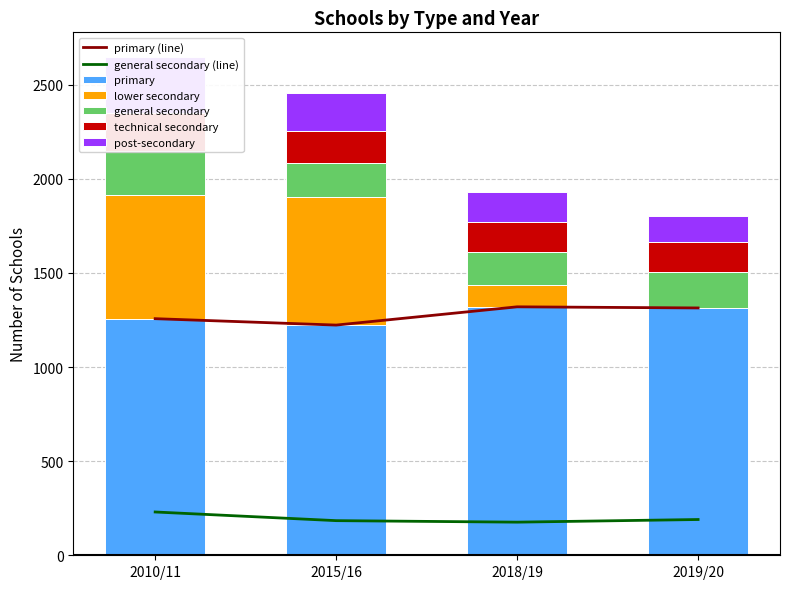

Reading left to right, transcribe all the data shown in this chart.

primary: 1257	1223	1320	1314
lower secondary: 659	679	114	0
general secondary: 230	184	176	190
technical secondary: 206	169	159	159
post-secondary: 294	200	161	137